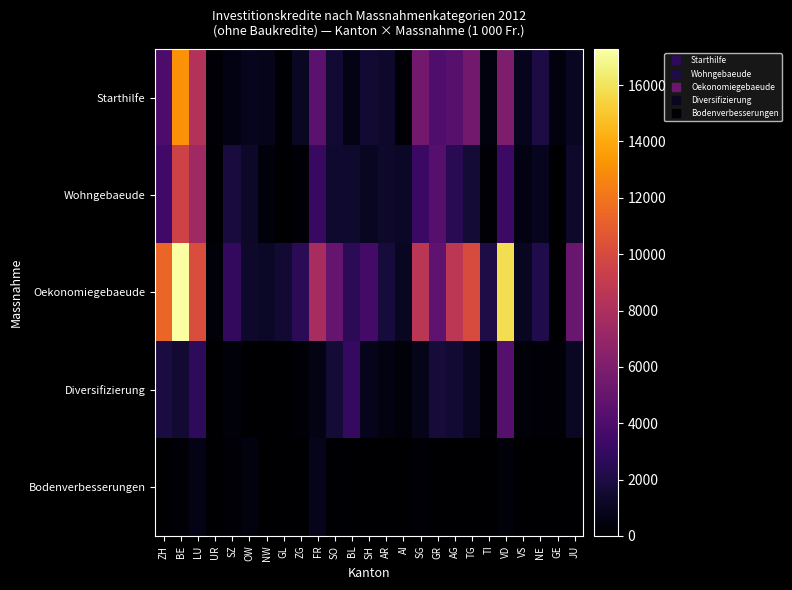

Reading right to left, list all the values displayed in this chart.

Starthilfe: JU=1030.0	GE=410.0	NE=1969.2	VS=920.0	VD=5953.0	TI=462.0	TG=5480.0	AG=4390.0	GR=4022.0	SG=5475.0	AI=250.0	AR=1290.0	SH=1519.6	BL=722.0	SO=1610.0	FR=4554.0	ZG=1130.0	GL=120.0	NW=750.0	OW=890.0	SZ=560.0	UR=220.0	LU=8276.2	BE=13111.2	ZH=3945.0
Wohngebaeude: JU=1332.5	GE=0.0	NE=918.2	VS=600.0	VD=3298.0	TI=160.0	TG=1645.5	AG=2533.0	GR=4335.0	SG=3219.5	AI=1162.0	AR=1331.5	SH=1013.0	BL=1365.0	SO=1432.0	FR=3122.0	ZG=220.0	GL=0.0	NW=360.0	OW=1280.0	SZ=1884.0	UR=100.0	LU=7387.5	BE=9549.6	ZH=3482.0
Oekonomiegebaeude: JU=5113.5	GE=0.0	NE=2179.2	VS=1027.6	VD=15821.1	TI=2062.8	TG=10104.8	AG=8708.0	GR=4773.0	SG=8610.0	AI=1038.0	AR=1766.0	SH=3554.9	BL=2576.3	SO=5005.1	FR=7767.0	ZG=2600.1	GL=1531.0	NW=1197.1	OW=1298.7	SZ=2854.0	UR=295.0	LU=10194.1	BE=17286.2	ZH=11387.0
Diversifizierung: JU=1139.1	GE=137.5	NE=269.6	VS=300.0	VD=4286.1	TI=264.0	TG=1072.5	AG=1576.0	GR=1704.0	SG=791.5	AI=324.0	AR=481.5	SH=811.0	BL=3025.7	SO=1649.3	FR=617.0	ZG=200.0	GL=0.0	NW=0.0	OW=0.0	SZ=317.0	UR=0.0	LU=2702.4	BE=1500.2	ZH=1891.0
Bodenverbesserungen: JU=0.0	GE=55.2	NE=0.0	VS=0.0	VD=293.0	TI=0.0	TG=0.0	AG=0.0	GR=0.0	SG=172.8	AI=0.0	AR=0.0	SH=0.0	BL=0.0	SO=100.0	FR=856.0	ZG=0.0	GL=0.0	NW=21.6	OW=457.0	SZ=178.0	UR=0.0	LU=742.4	BE=160.0	ZH=0.0